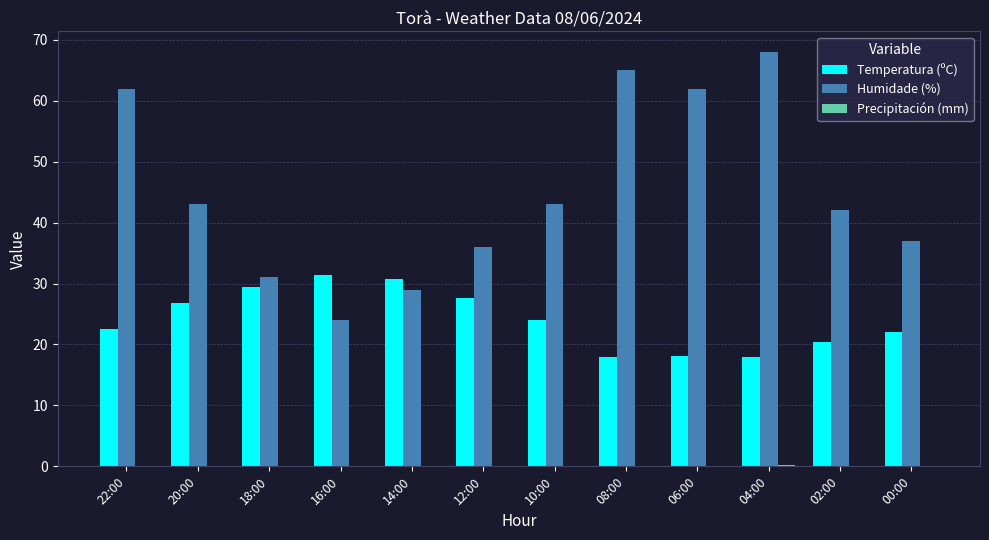

Which series changed the most between 20:00 and 14:00?

Humidade (%)